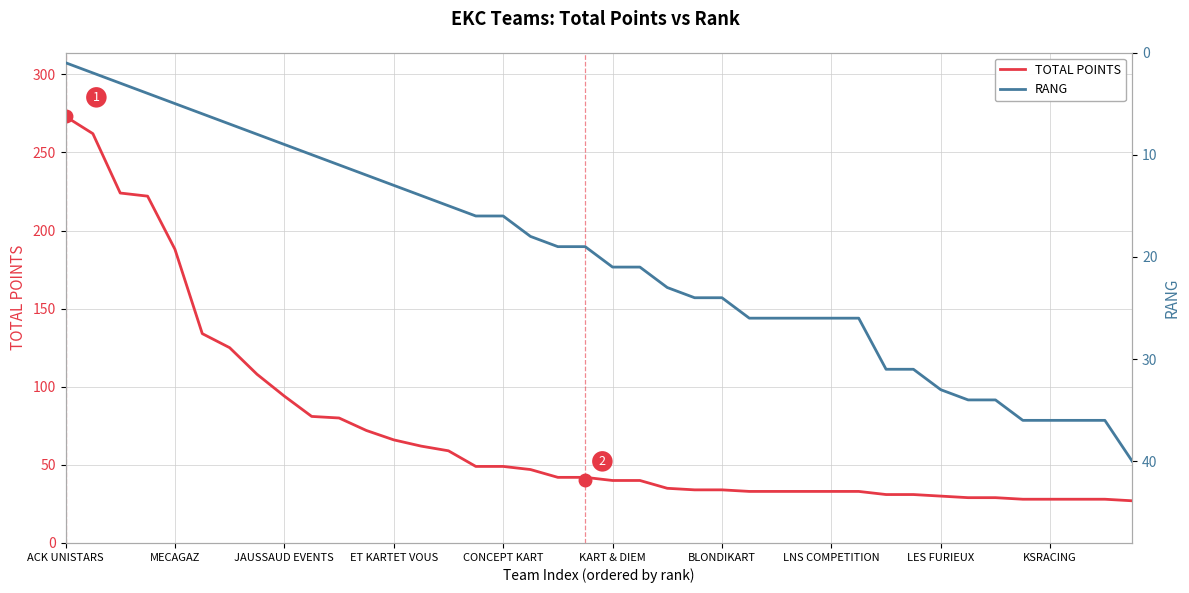

What is the minimum value for TOTAL POINTS?

27